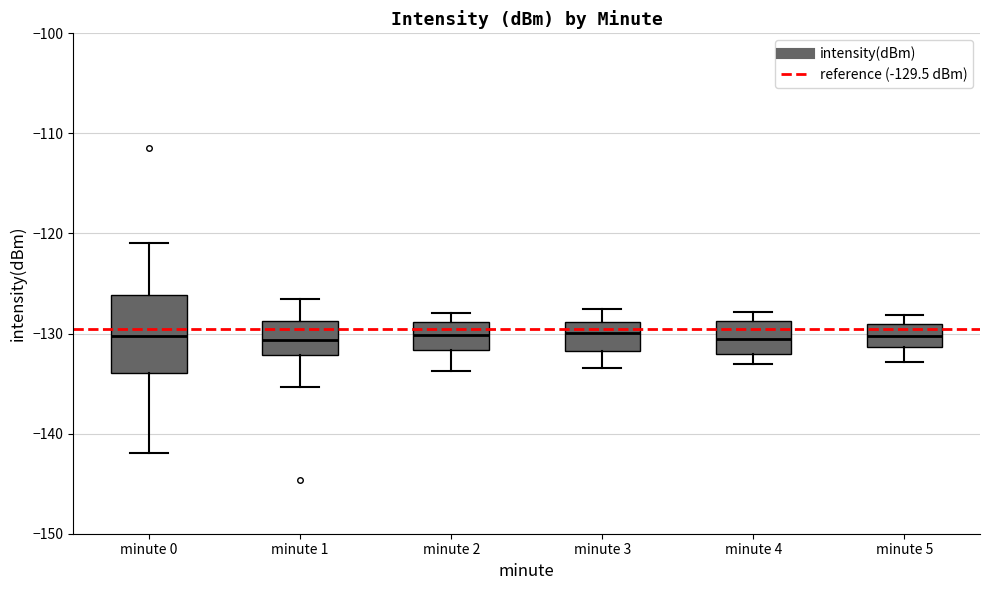

Comparing the boxes themselves (not the whiskers), which one is the tallest?

minute 0